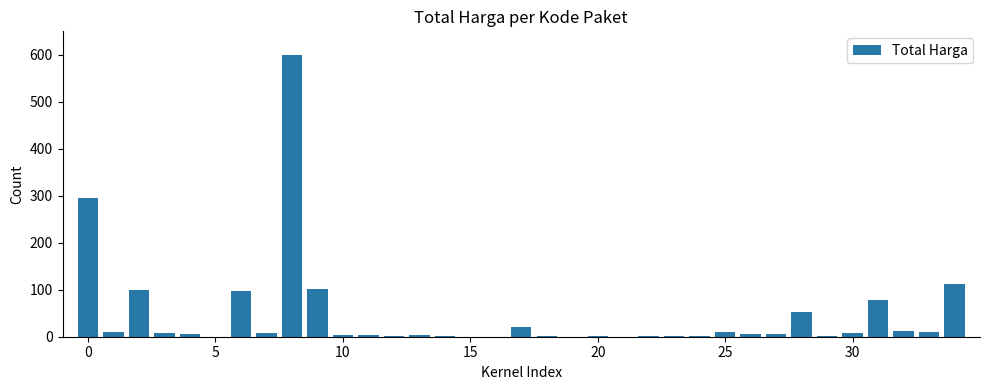

What is the greatest value displayed?

600.0